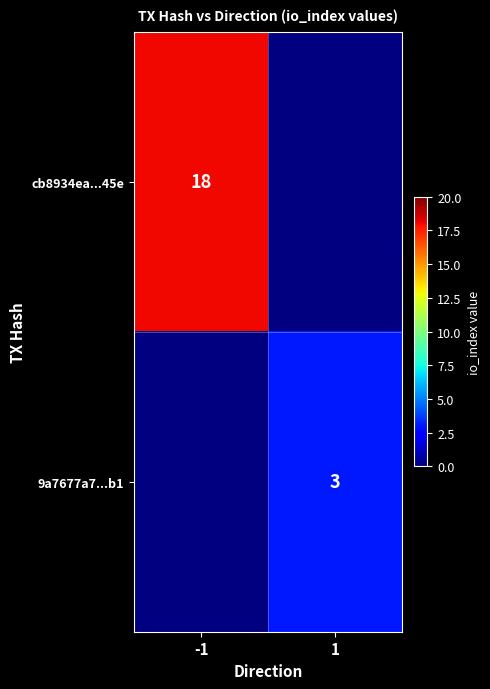

How many distinct data groups are displayed?

2